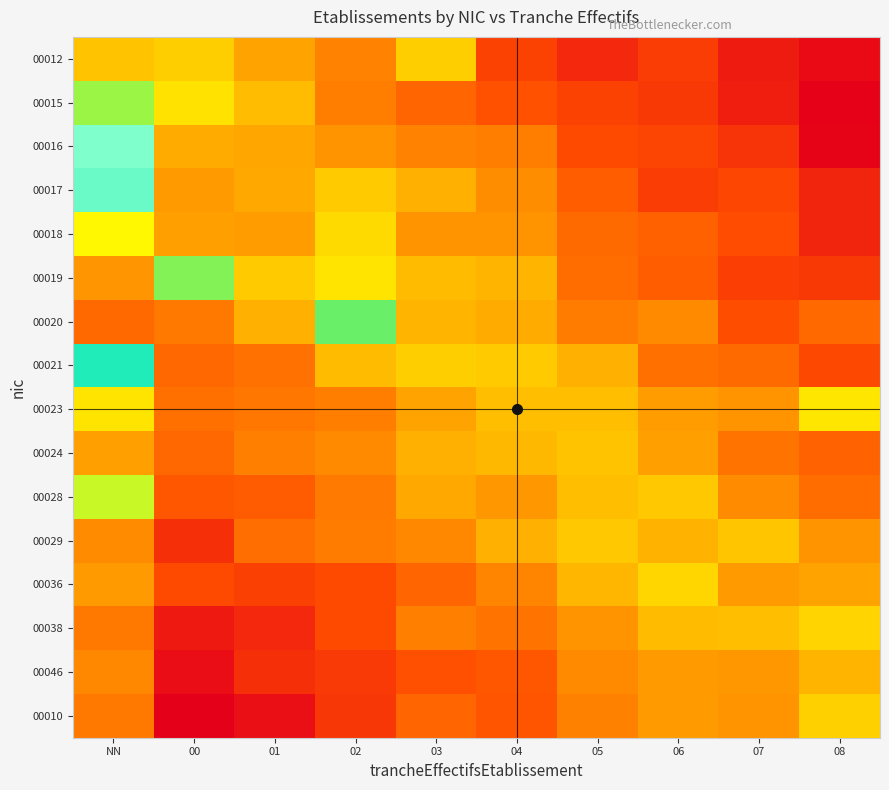

How many series are shown in this chart?

16